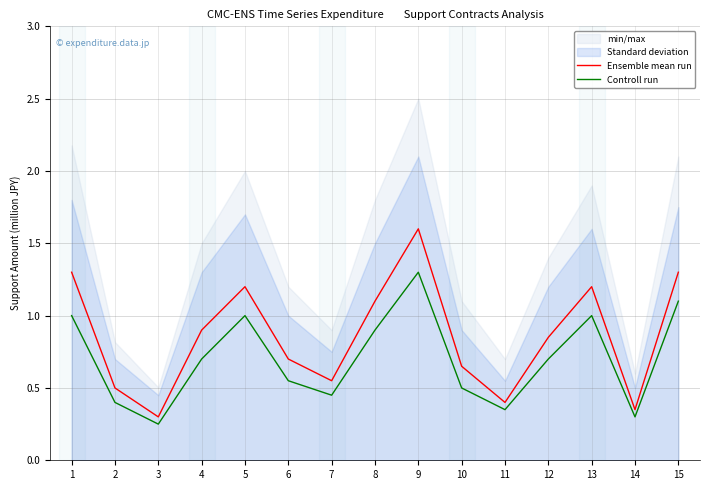

What are all the series names shown in the legend?

Ensemble mean run, Controll run